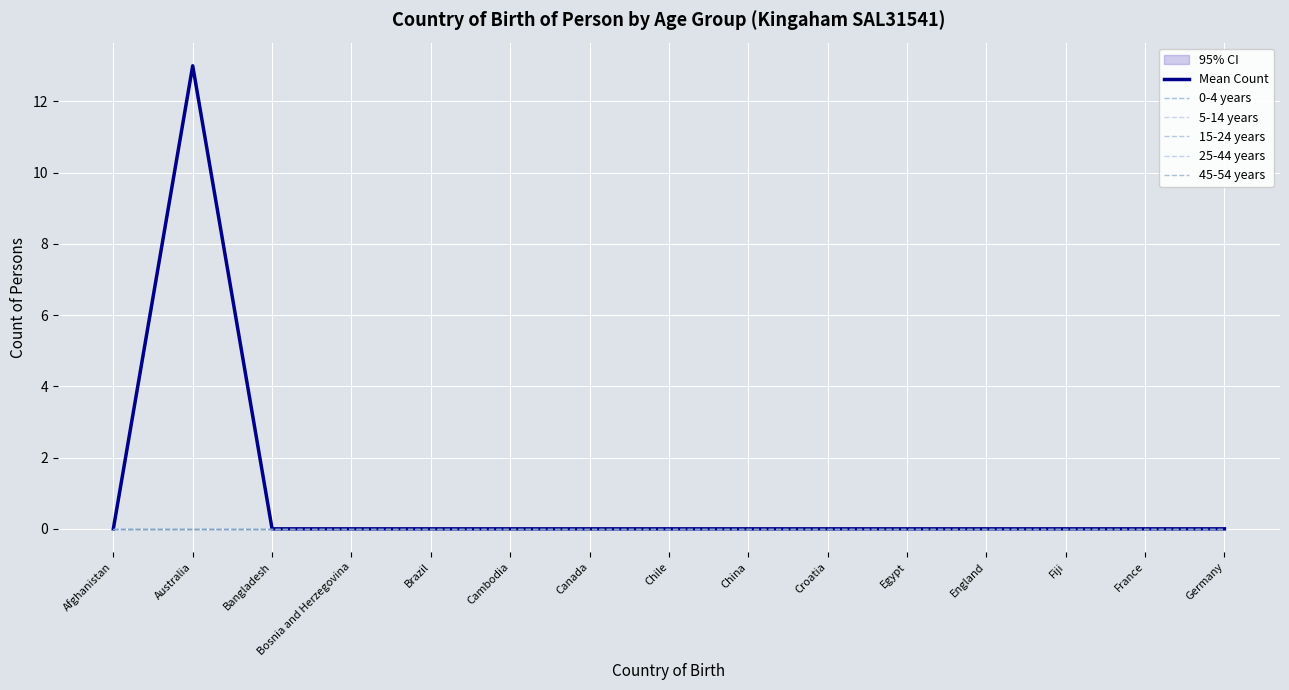

What is the difference between the maximum and minimum values in the Mean Count series?

13